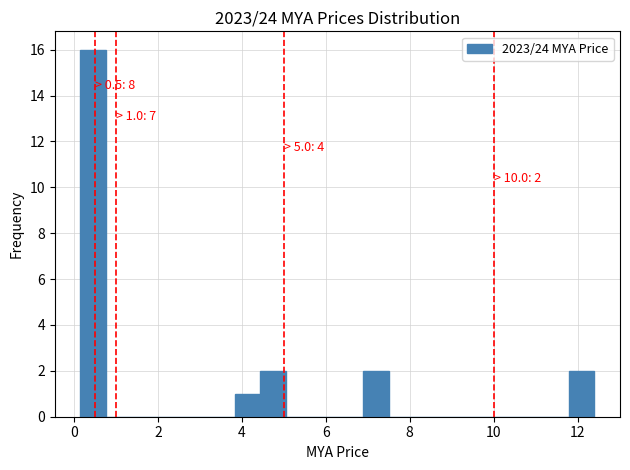

Around what value on the x-axis is the tallest bar? Give the approximate position of its centre, as read against the axis.

0.4